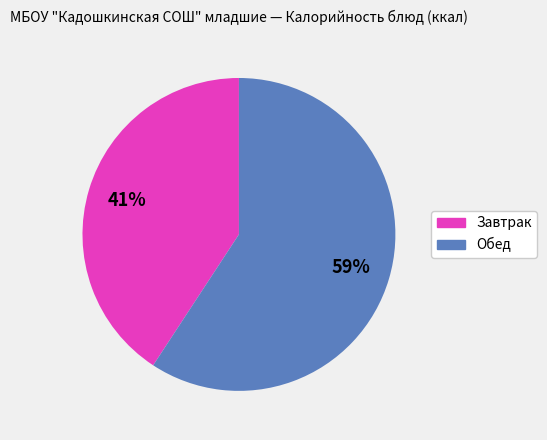

To the nearest percent, what is the average slice percentage?

50%